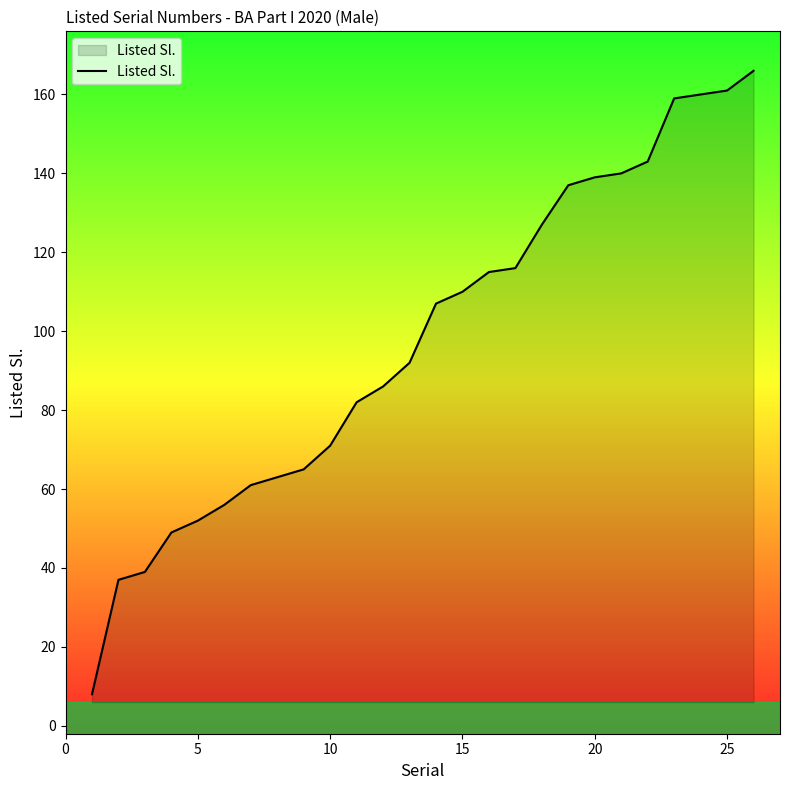

Does the chart have visible grid lines?

No